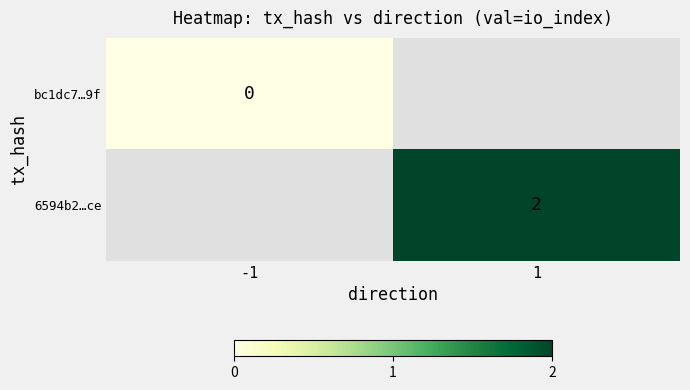

Is the value of bc1dc7…9f at -1 greater than the value of 6594b2…ce at 1?

No